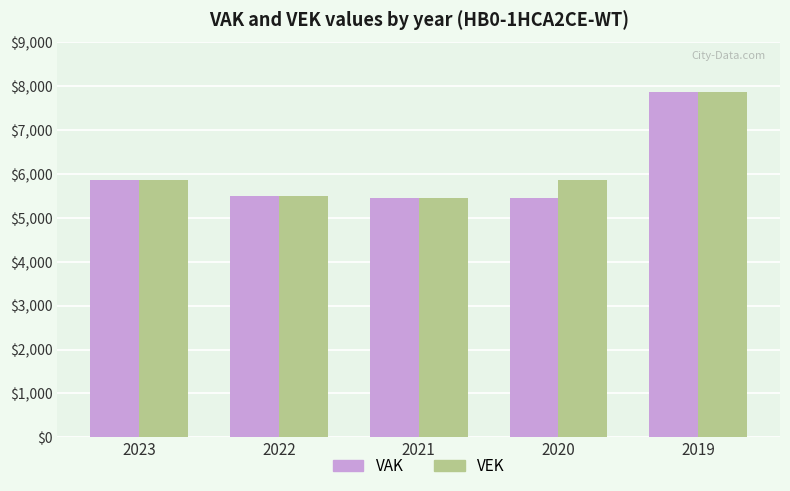

What is the difference between the highest and lowest values at 2020?

412